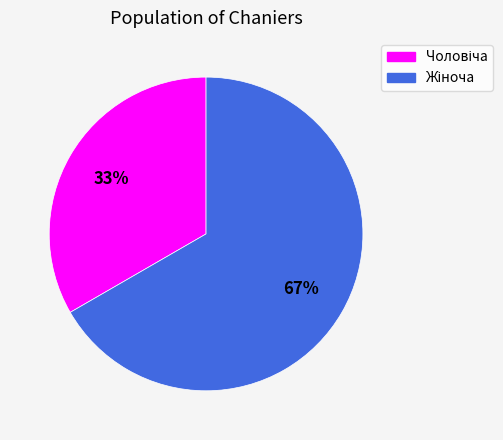

To the nearest percent, what is the average slice percentage?

50%